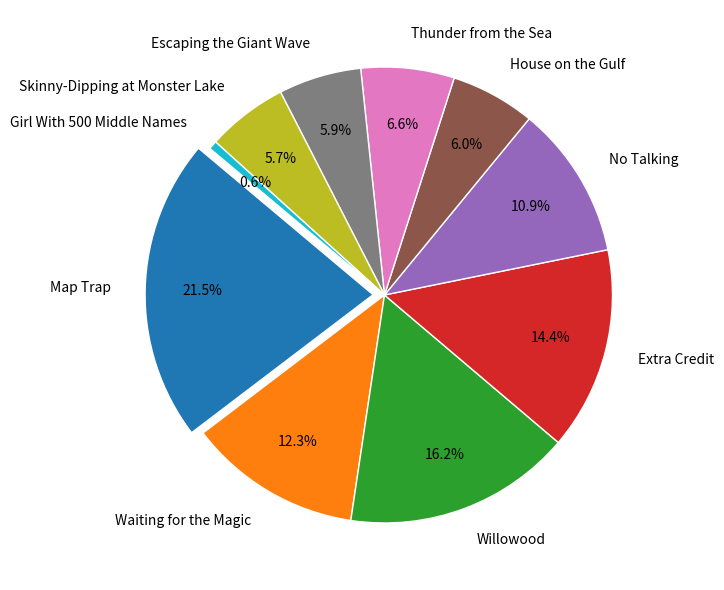

How many slices are in this pie chart?

10